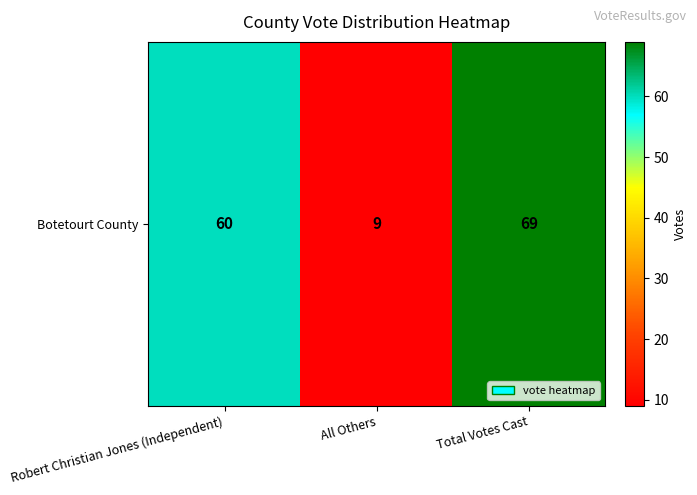

Reading left to right, what are all the values shown in this chart?

Robert Christian Jones (Independent)=60	All Others=9	Total Votes Cast=69